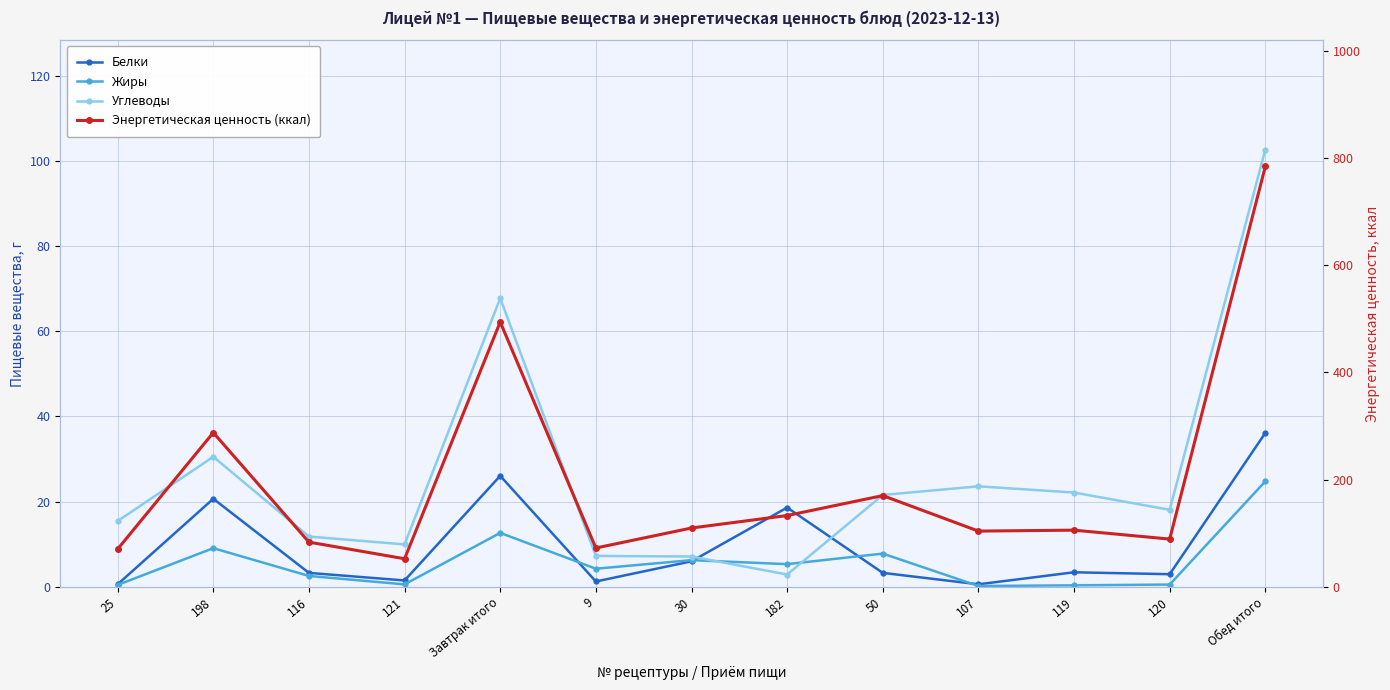

What is the lowest value of the Белки series?

0.6